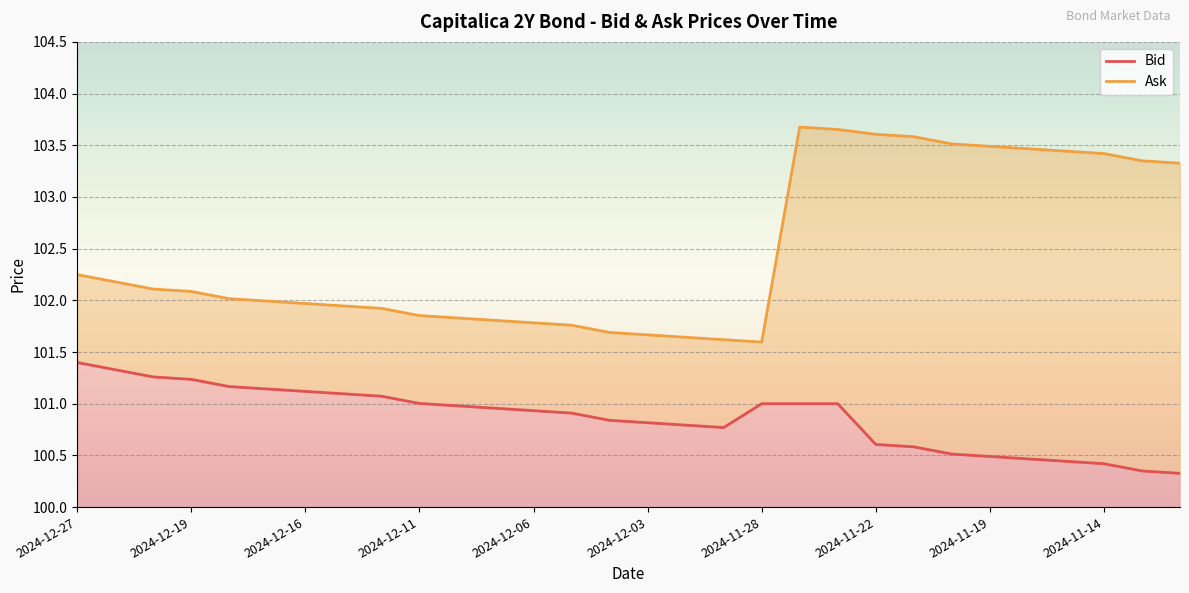

How many categories are shown in the chart?

30